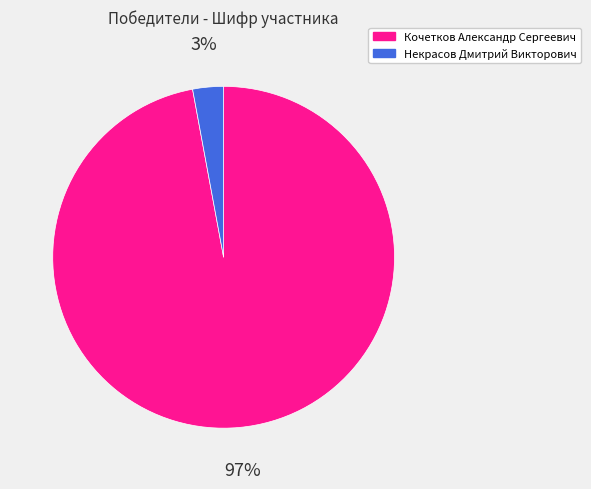

Which category has the smallest portion of the pie?

Некрасов Дмитрий Викторович